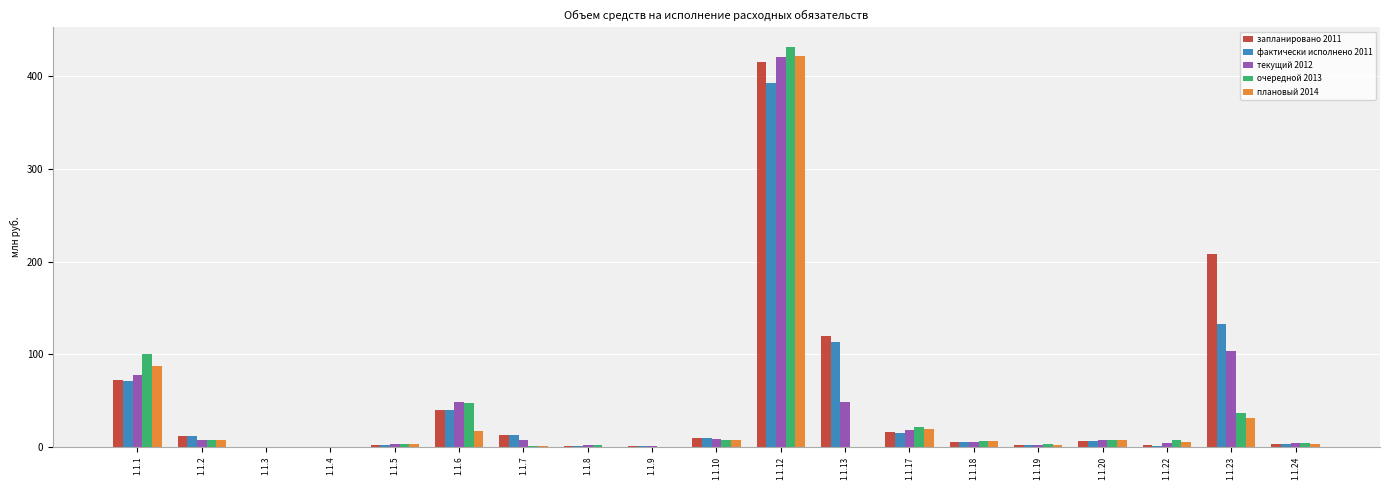

At which label is очередной 2013 closest to 215?

1.1.1